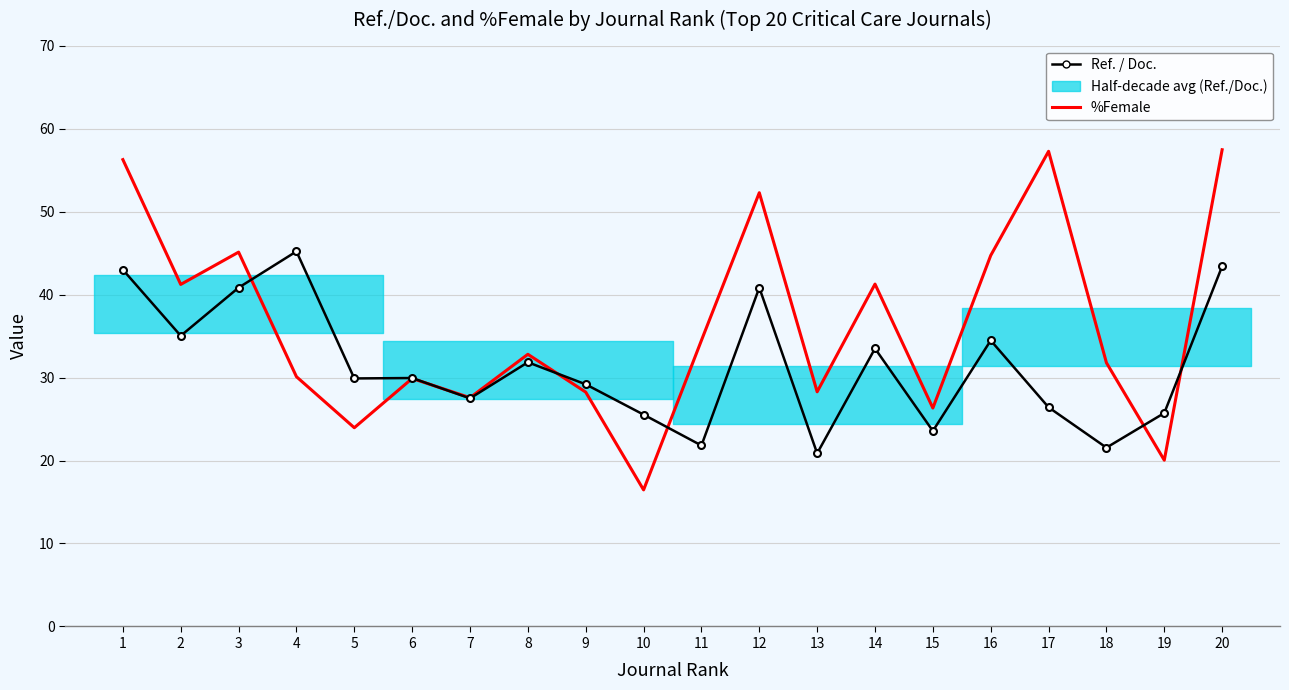

Is the value of %Female at 3 greater than the value of Ref. / Doc. at 11?

Yes